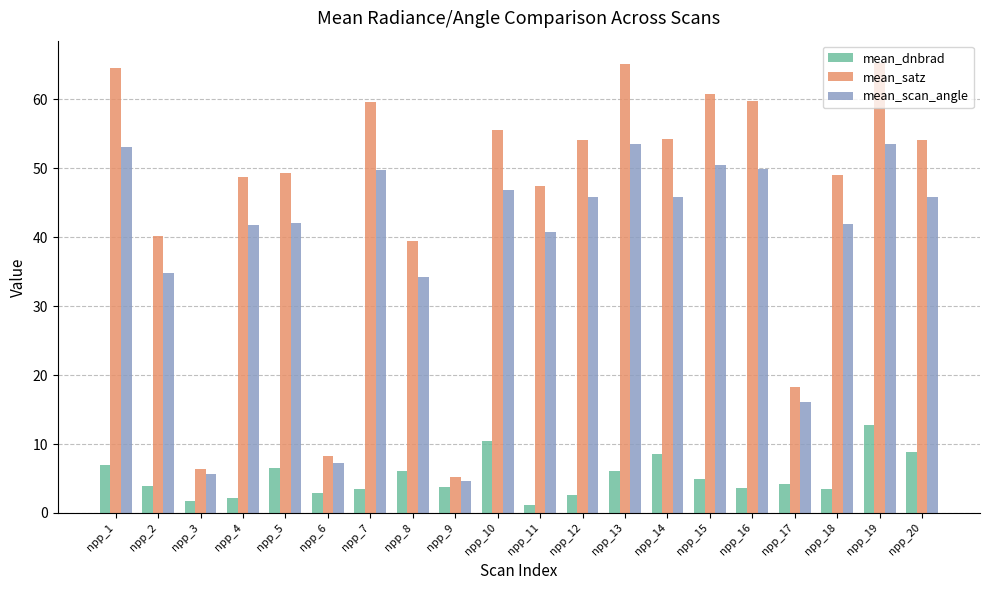

At which label does mean_dnbrad reach its peak?

npp_19